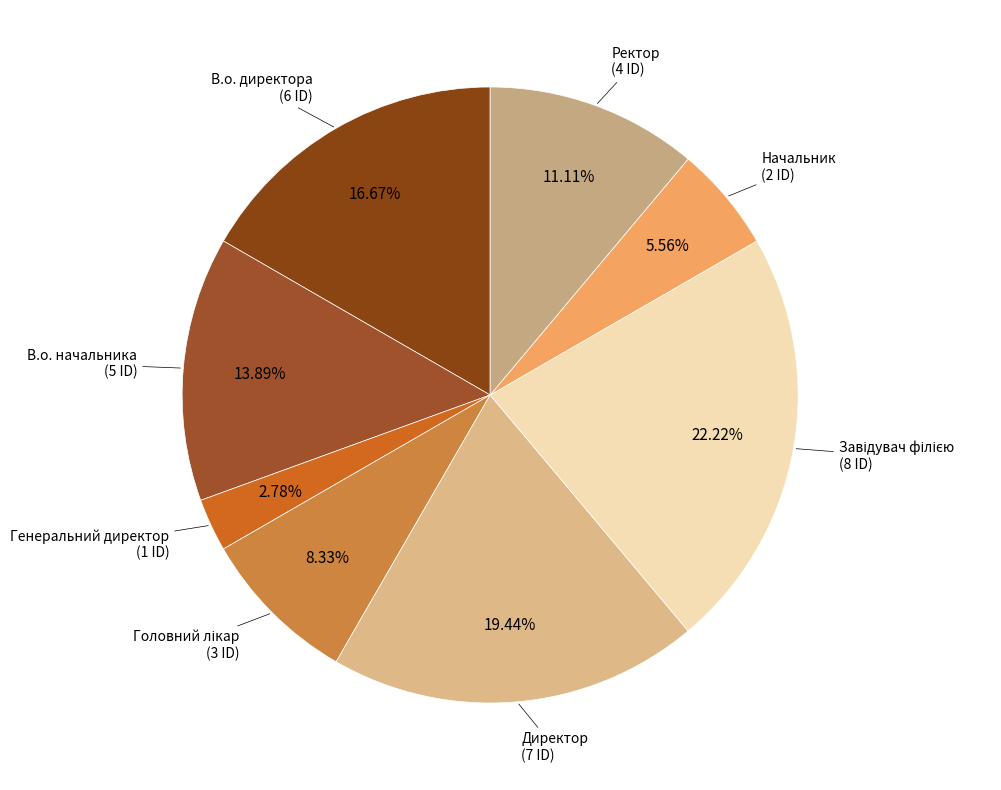

Count the number of slices in the pie.

8